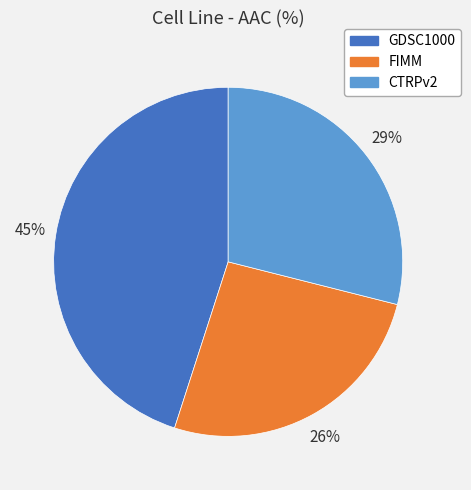

Approximately how many times larger is the value at CTRPv2 compared to FIMM?

1.1